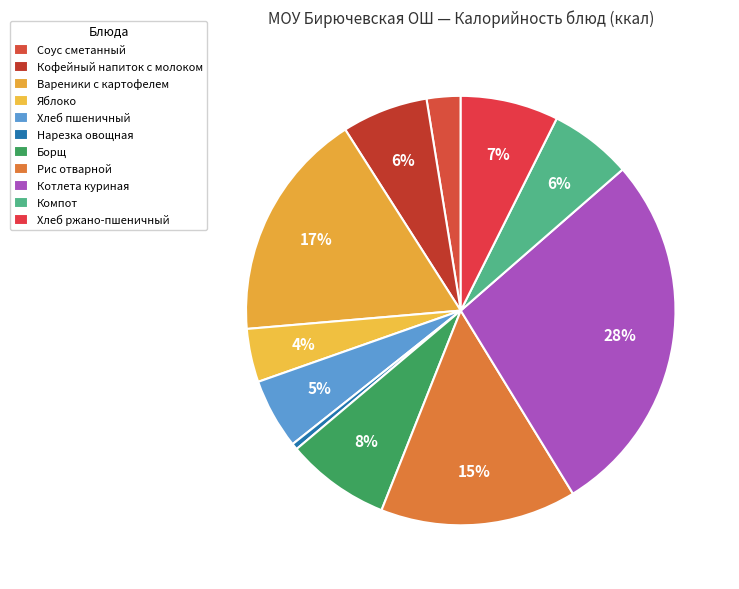

To the nearest percent, what is the combined percentage of Котлета куриная and Вареники с картофелем?

45%